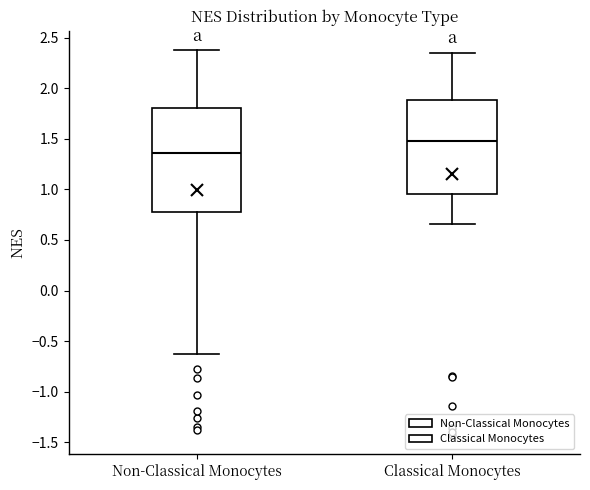

Which box is the tallest, from its lower edge to its upper edge?

Non-Classical Monocytes